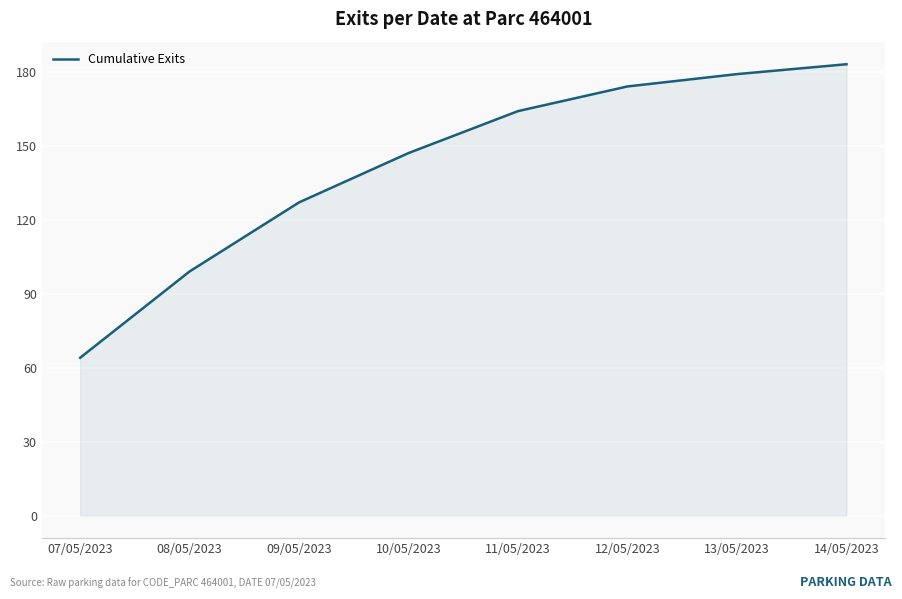

How many distinct data groups are displayed?

1